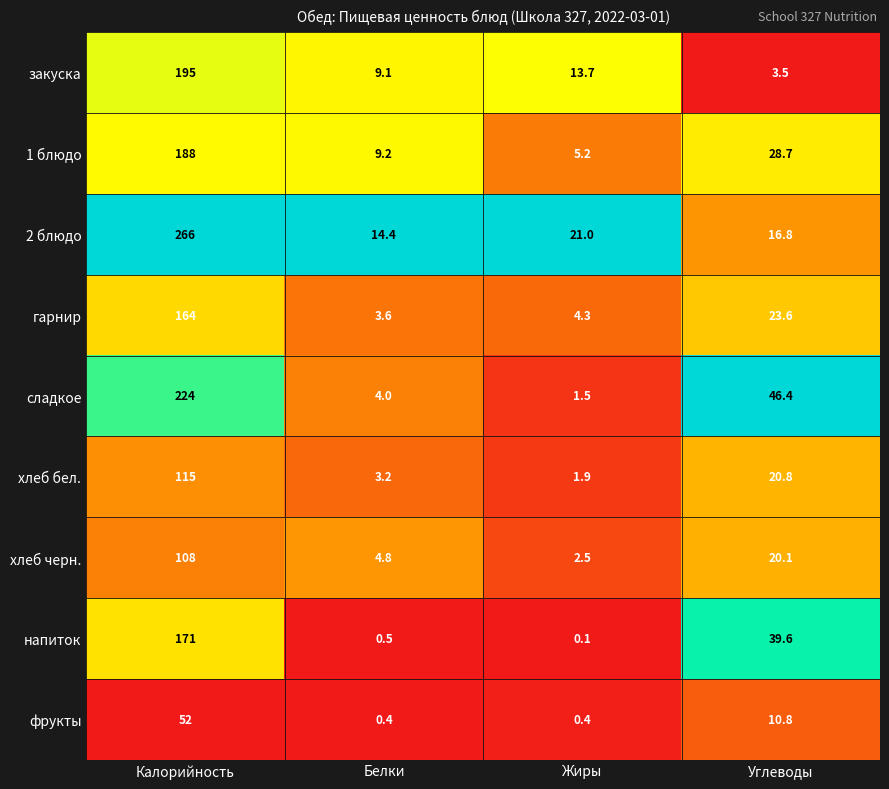

How many data points in сладкое are less than 46?

2